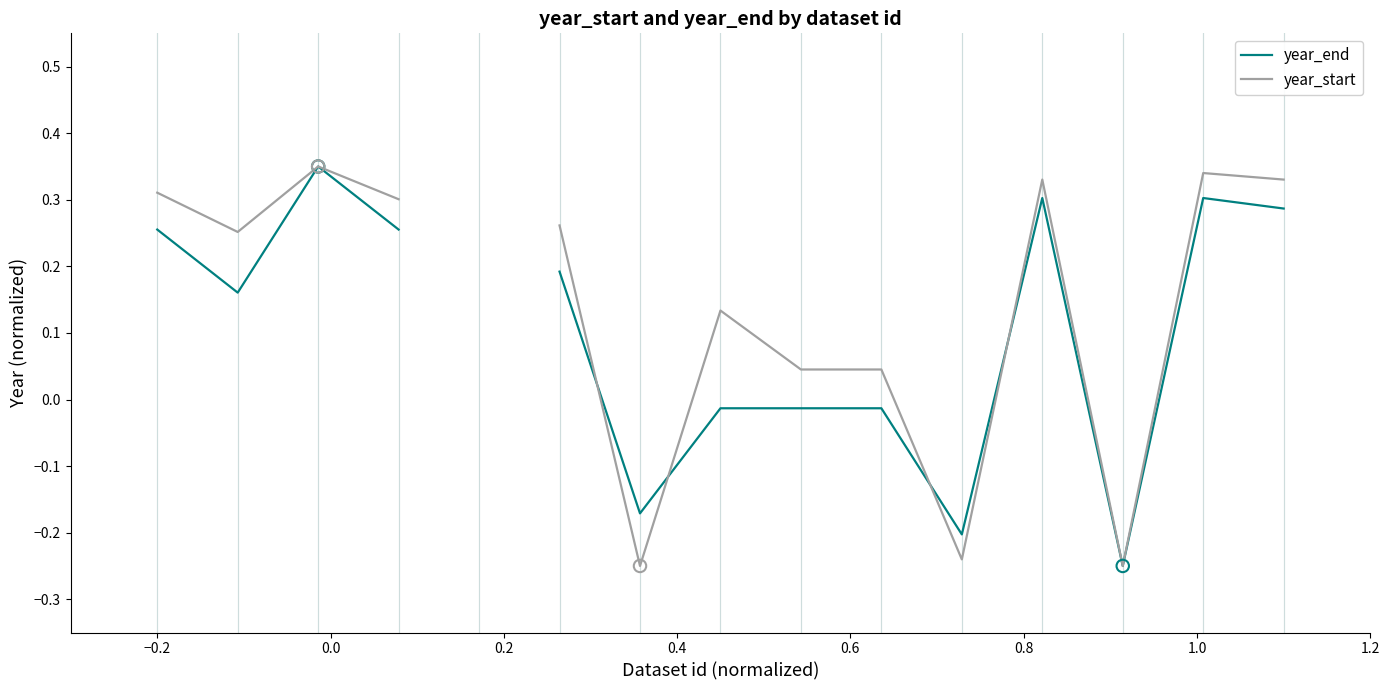

At how many categories does at least one series exceed 0?

11